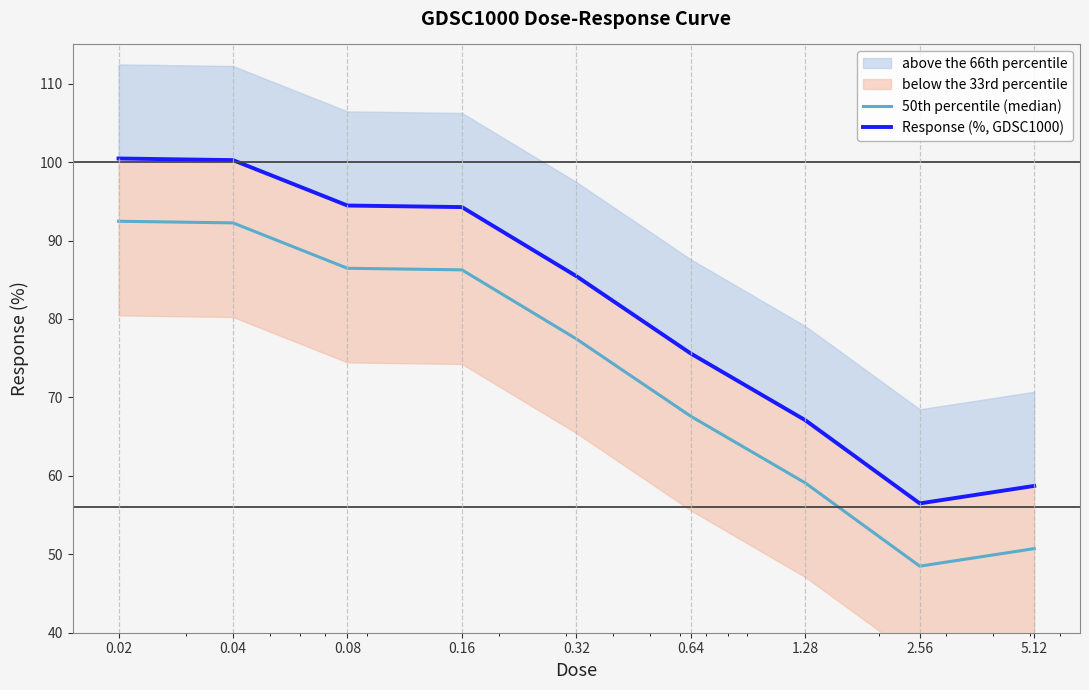

True or false: 50th percentile (median) and Response (%, GDSC1000) intersect in this chart.

False